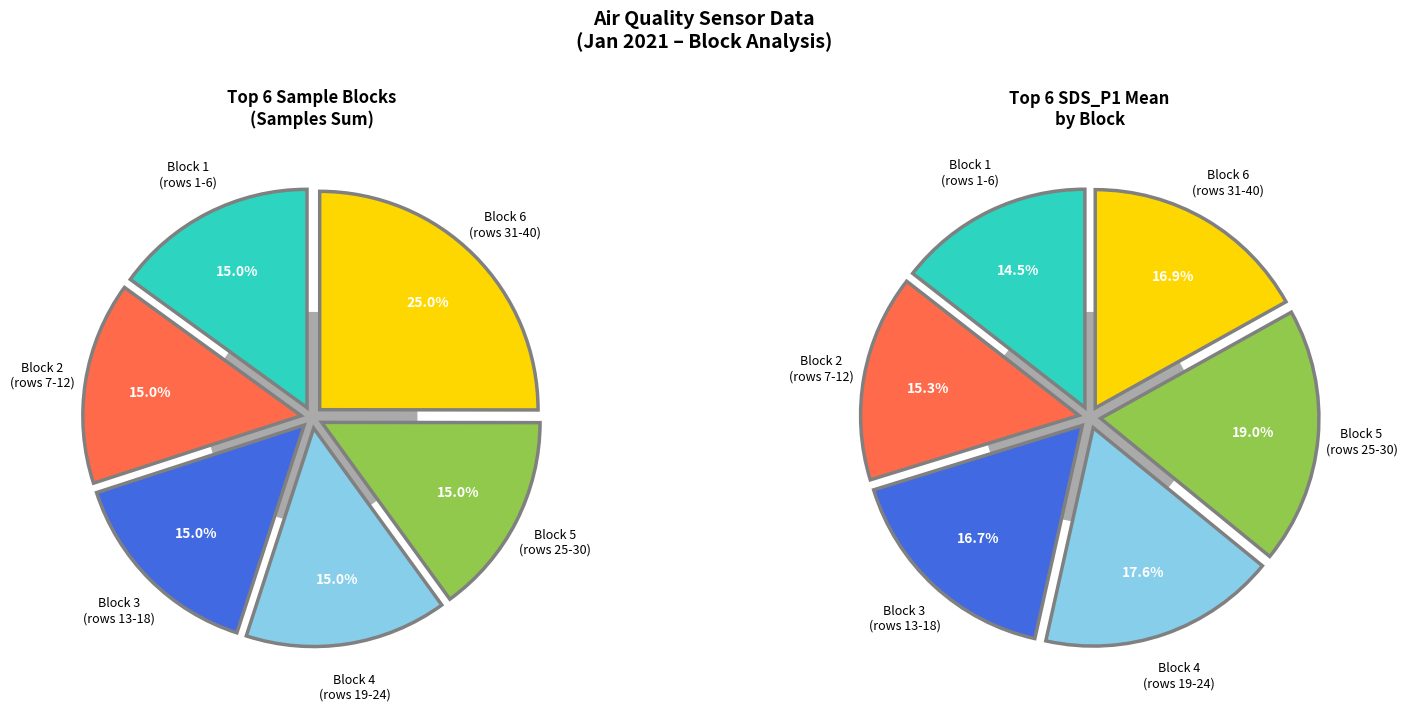

Is 12 the majority of the pie?

No